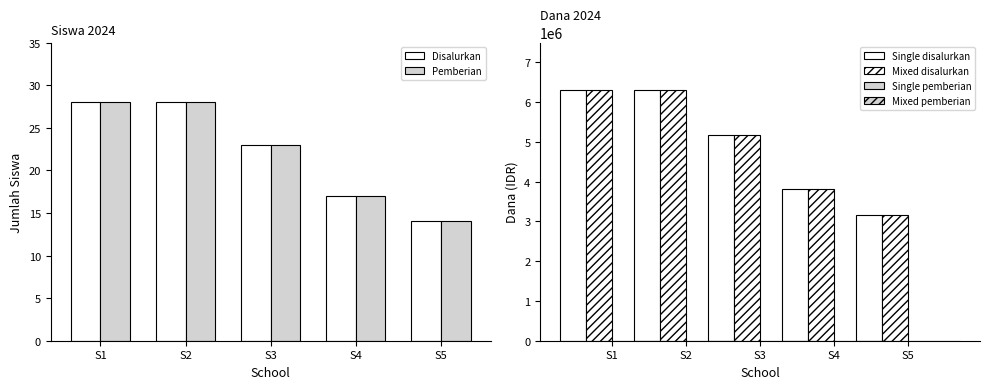

How many series are shown in this chart?

6